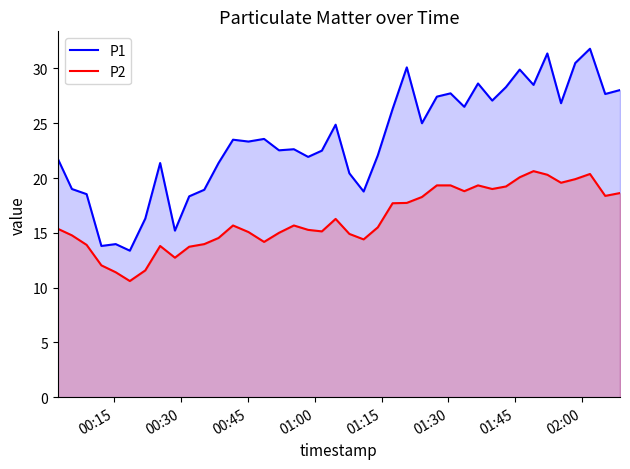

List the series in order of their peak value, highest first.

P1, P2